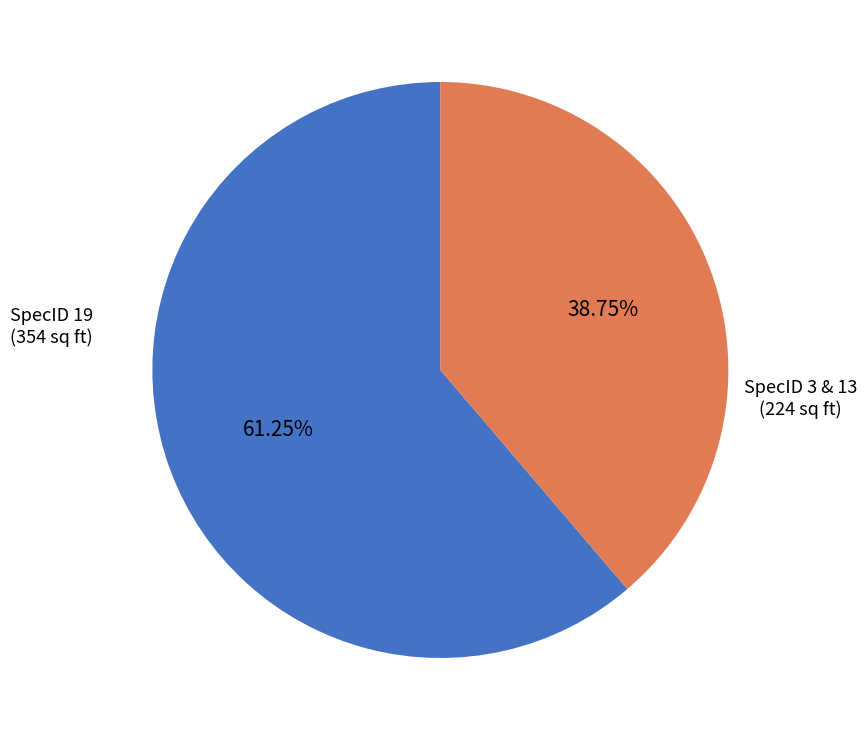

Rank the categories by value from lowest to highest.

SpecID 3 & 13 (224 sq ft), SpecID 19 (354 sq ft)